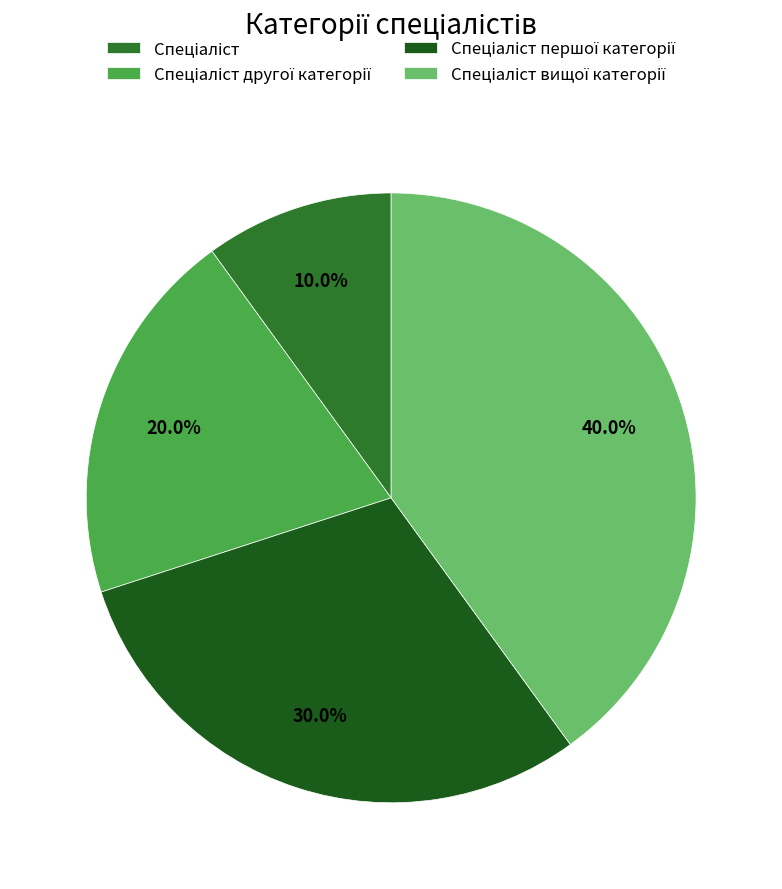

Is there any slice that represents more than half of the pie?

No